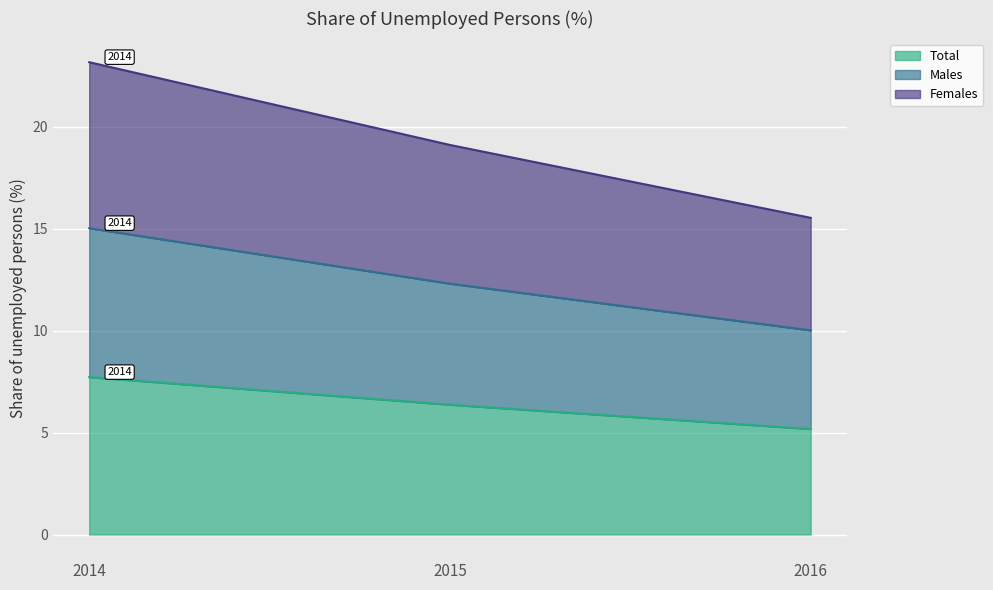

At which label is Total closest to 6?

2015